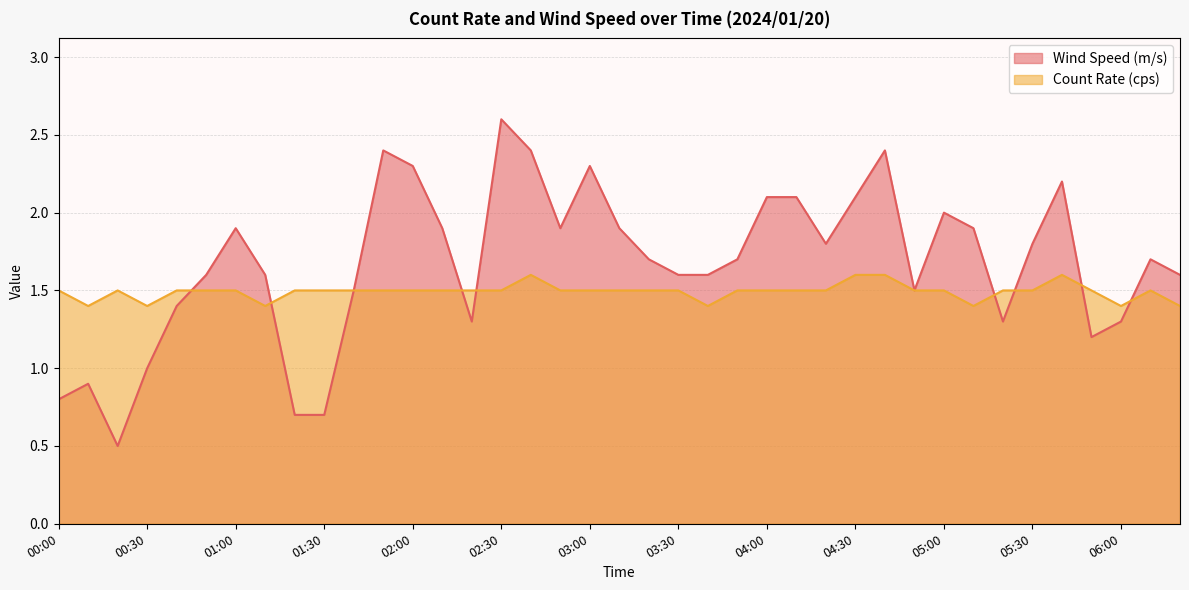

What is the difference between the highest and lowest values at 02:20?

0.2